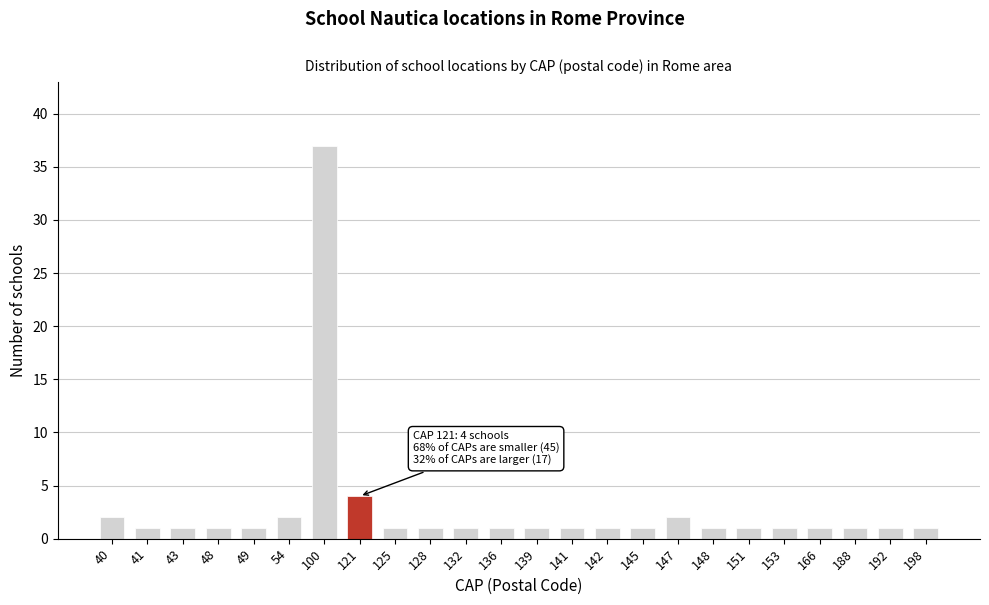

Reading left to right, extract all data points from this chart.

2	1	1	1	1	2	37	4	1	1	1	1	1	1	1	1	2	1	1	1	1	1	1	1